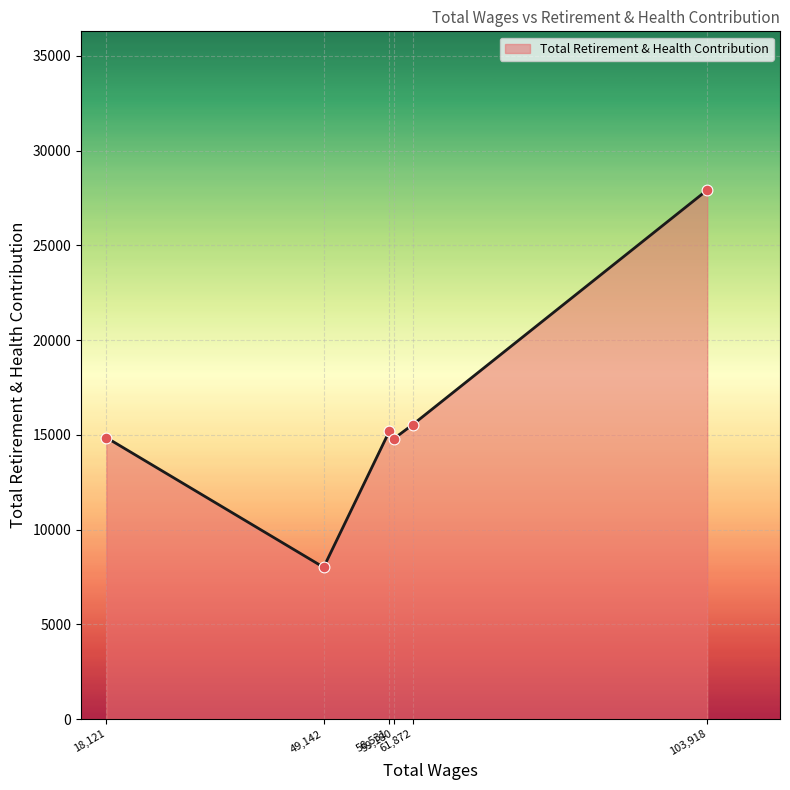

What is the smallest value displayed?

8009